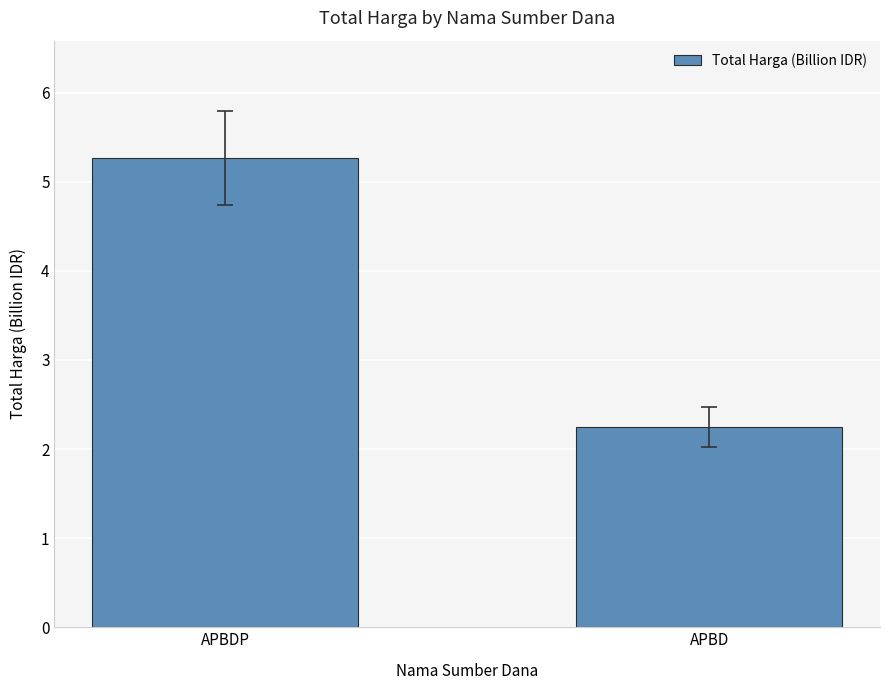

List the labels in order of value, largest first.

APBDP, APBD